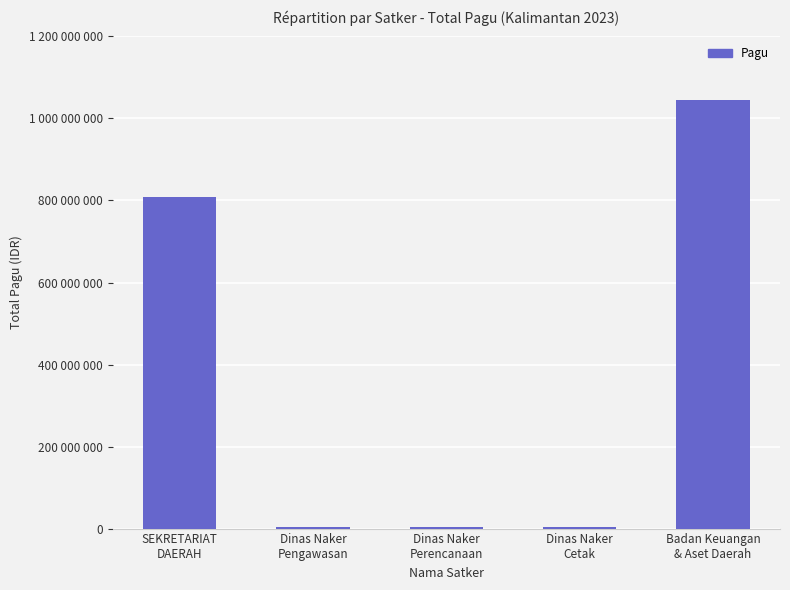

Reading left to right, transcribe all the data shown in this chart.

808786000	2782000	4279600	2679226	1043766126